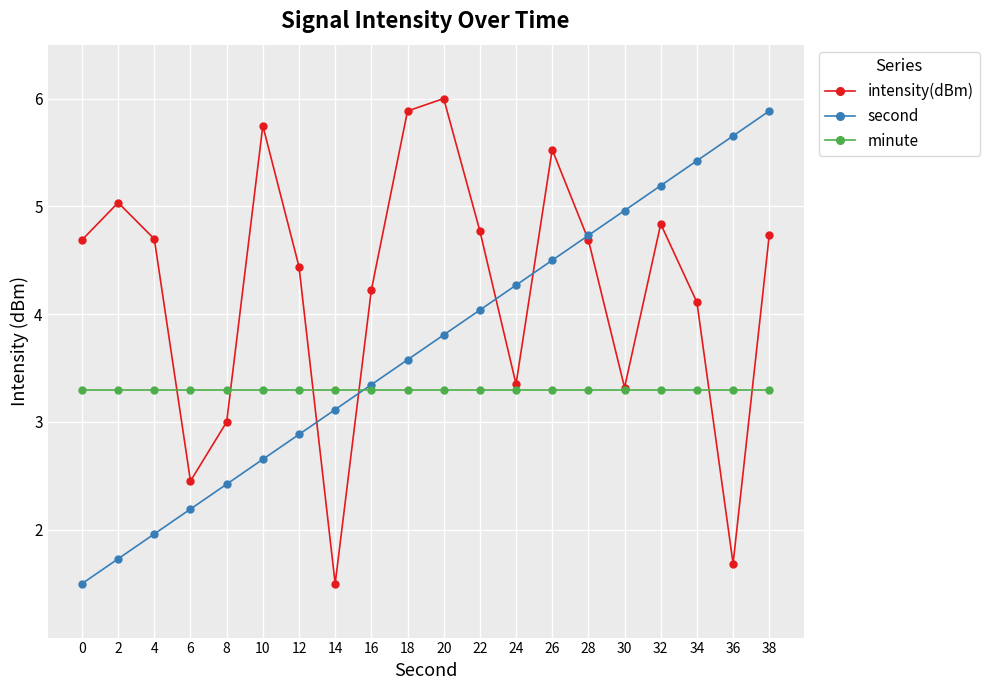

How many interior local peaks does the intensity(dBm) series have?

5